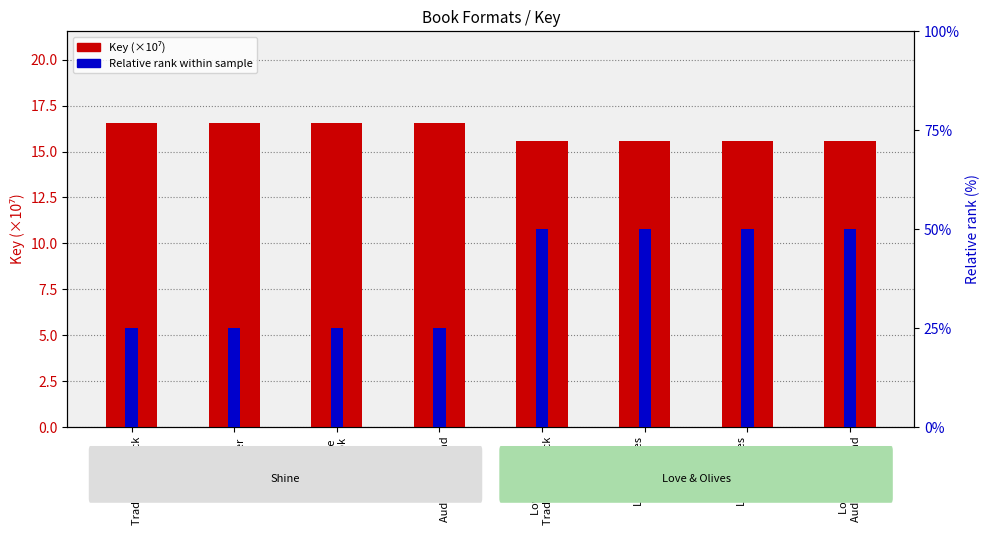

The value of Key (×10⁷) at Love & Olives
eBook is 15.6. True or false?

True